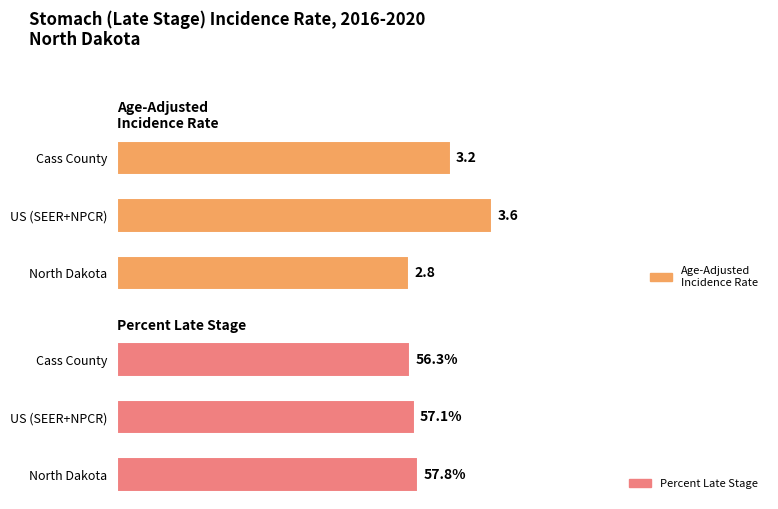

True or false: Percent Late Stage has a value of 0.9 at Cass County.

False